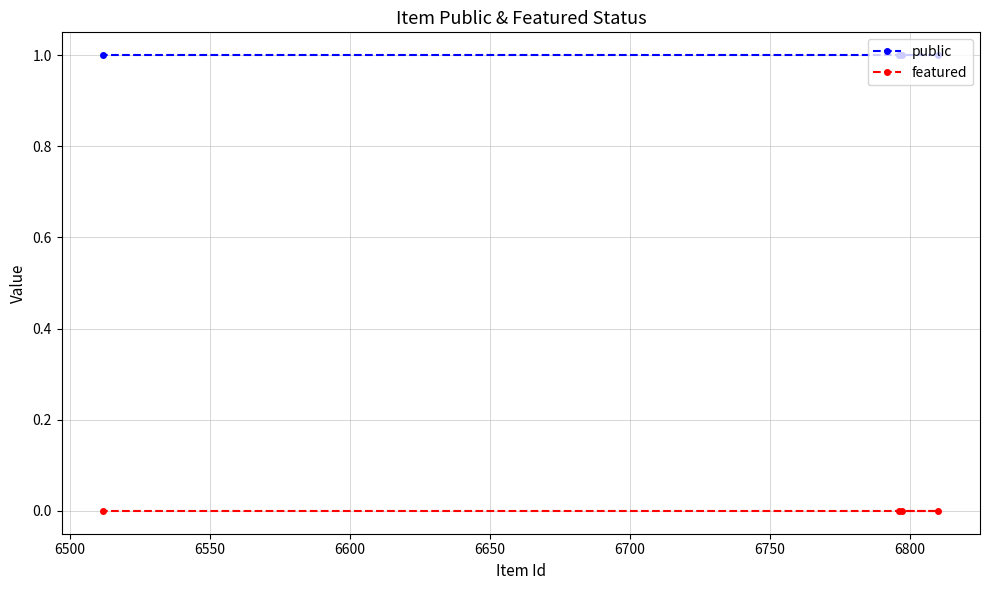

What is the value of the public point at the 3rd from the left?

1